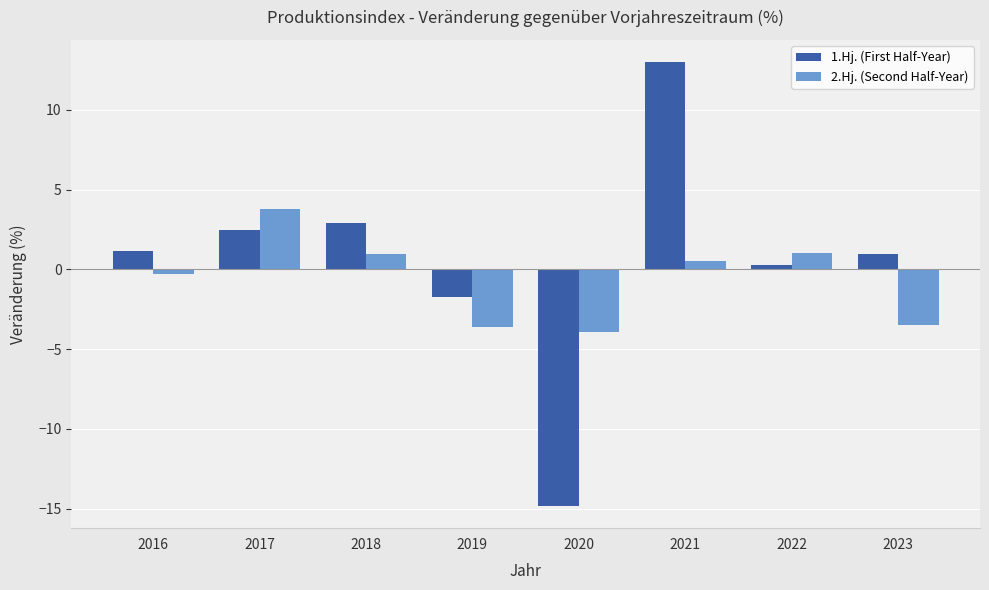

What is the average value of the 1.Hj. (First Half-Year) series?

0.5